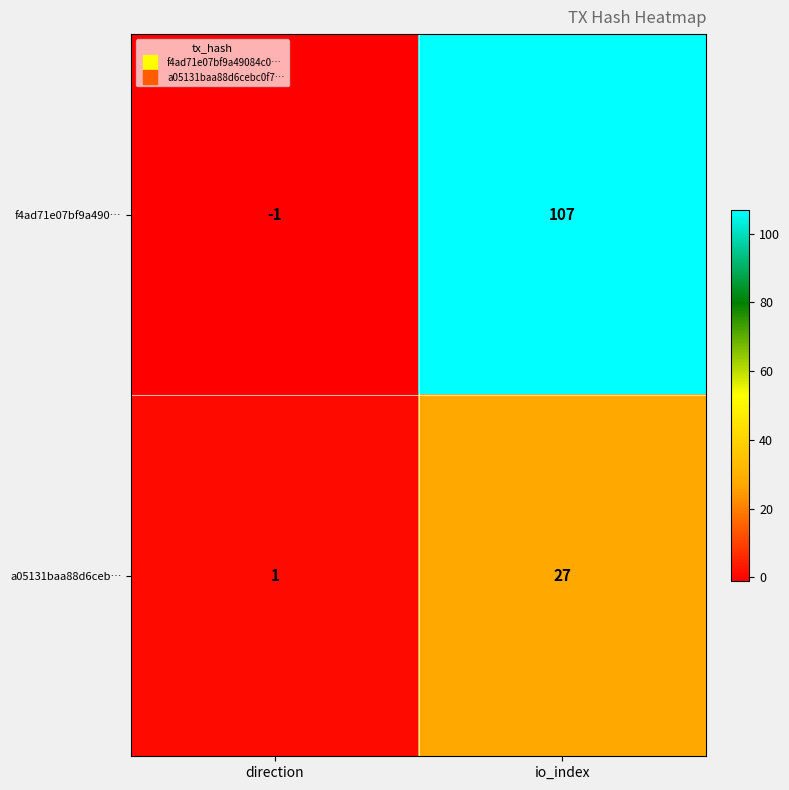

Is it true that f4ad71e07bf9a490… equals 52 at io_index?

False